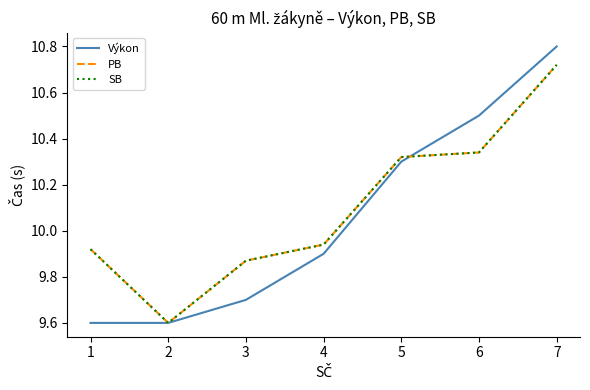

Is this an area chart (filled region under the line)?

No